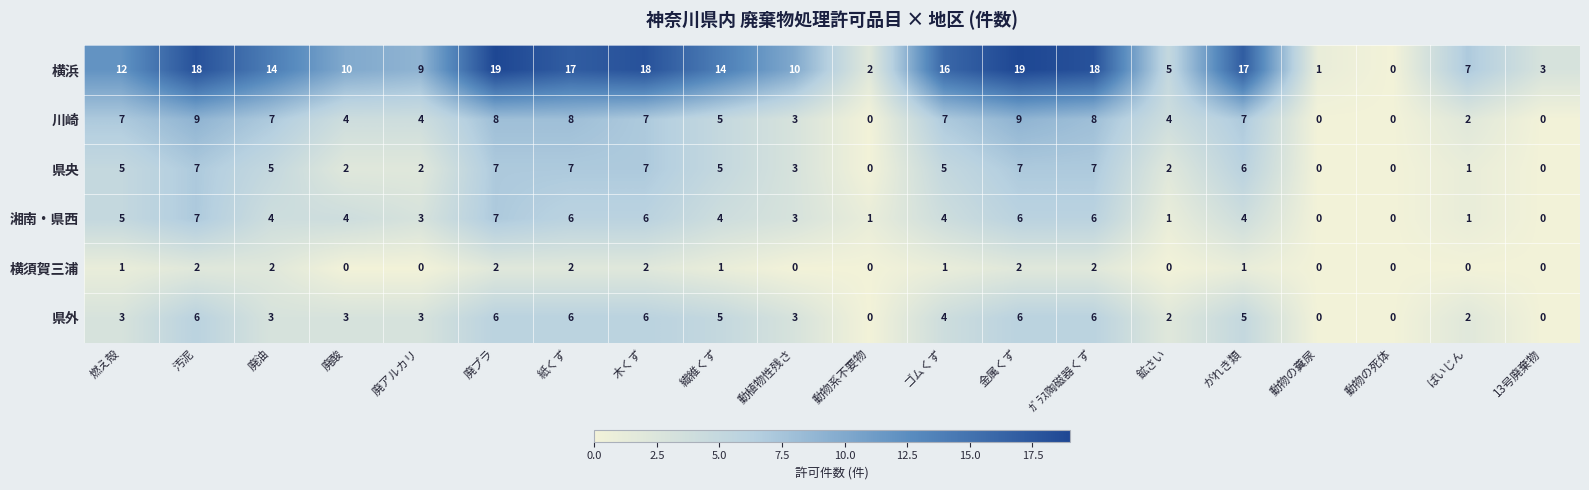

The value of 湘南・県西 at がれき類 is 4. True or false?

True